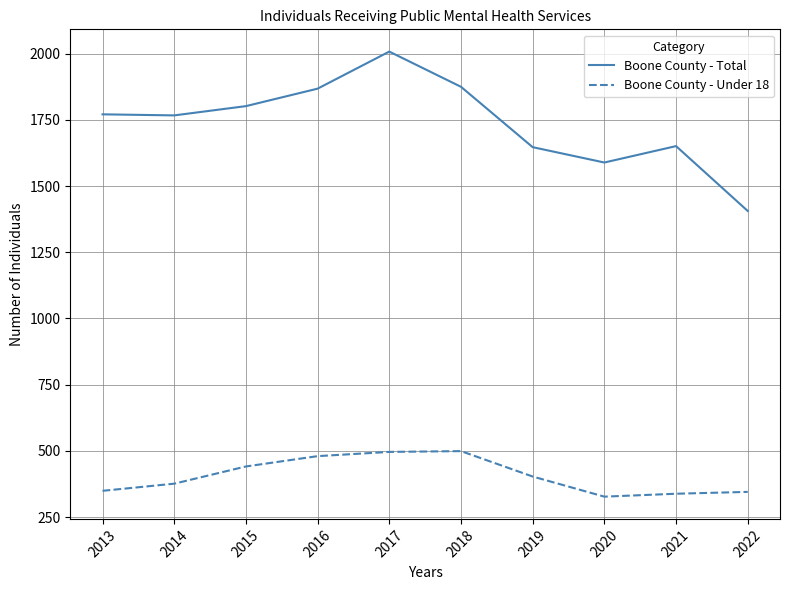

Is the value of Boone County - Total at 2015 greater than the value of Boone County - Under 18 at 2022?

Yes